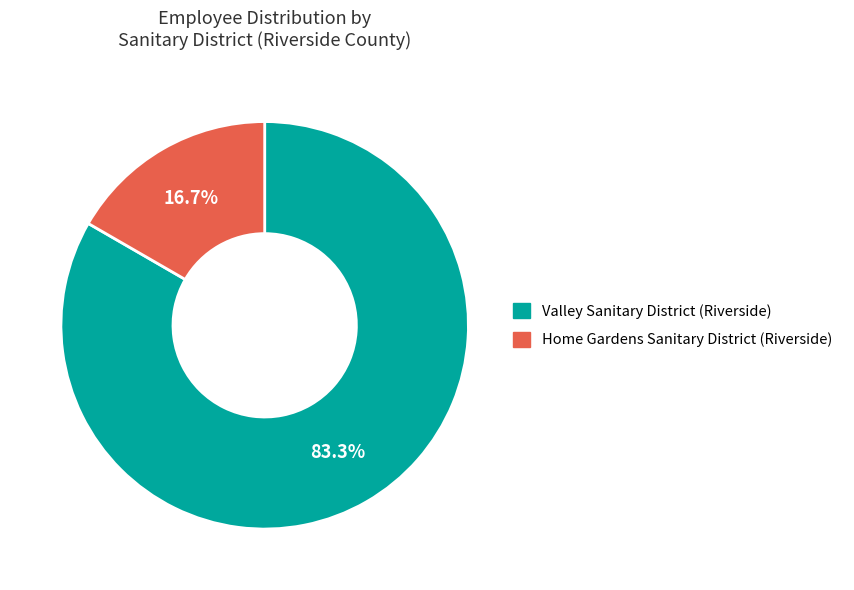

What is the largest slice in the pie chart?

Valley Sanitary District (Riverside)